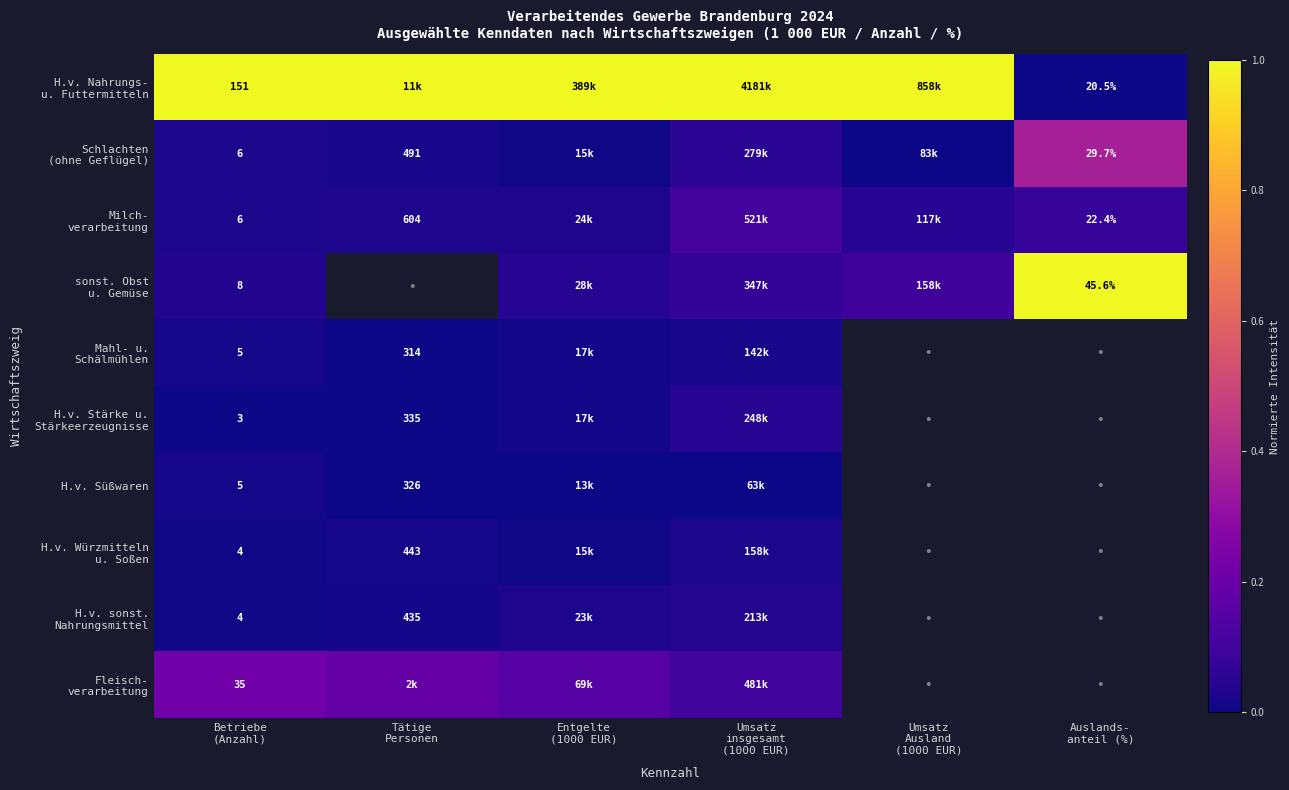

How many series are shown in this chart?

10